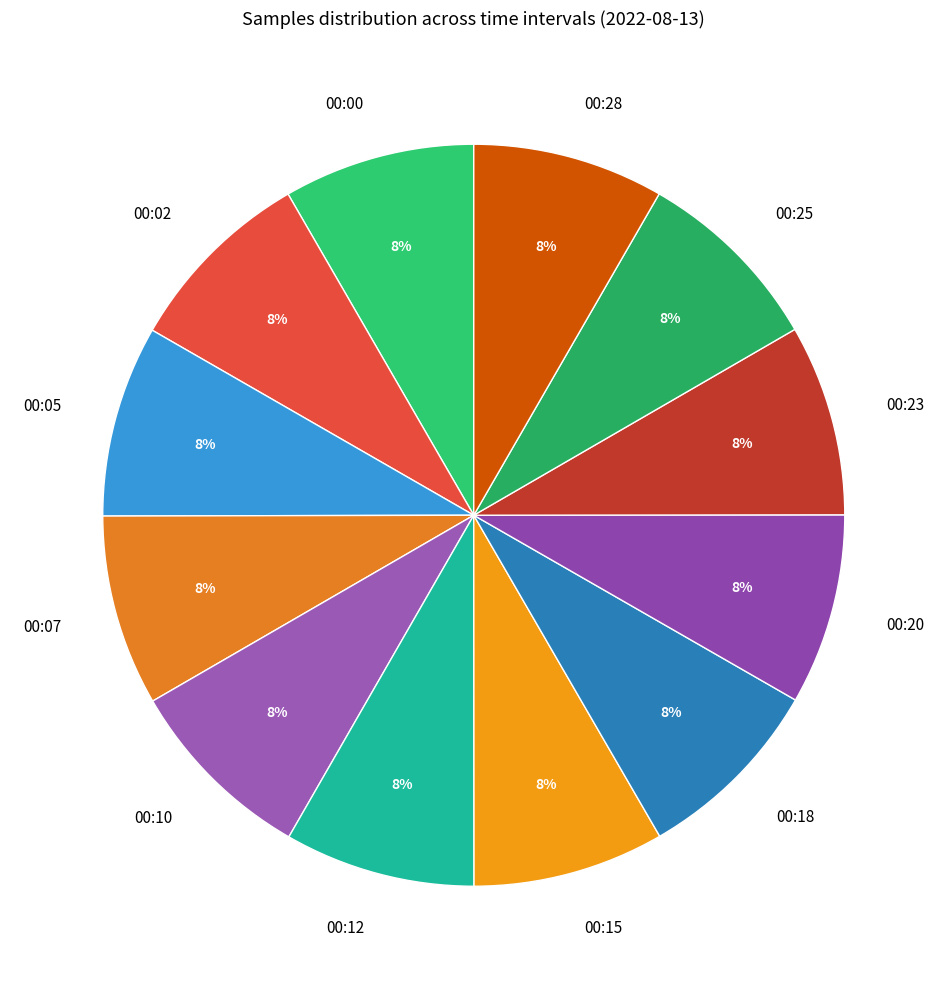

Does any single category account for the majority?

No